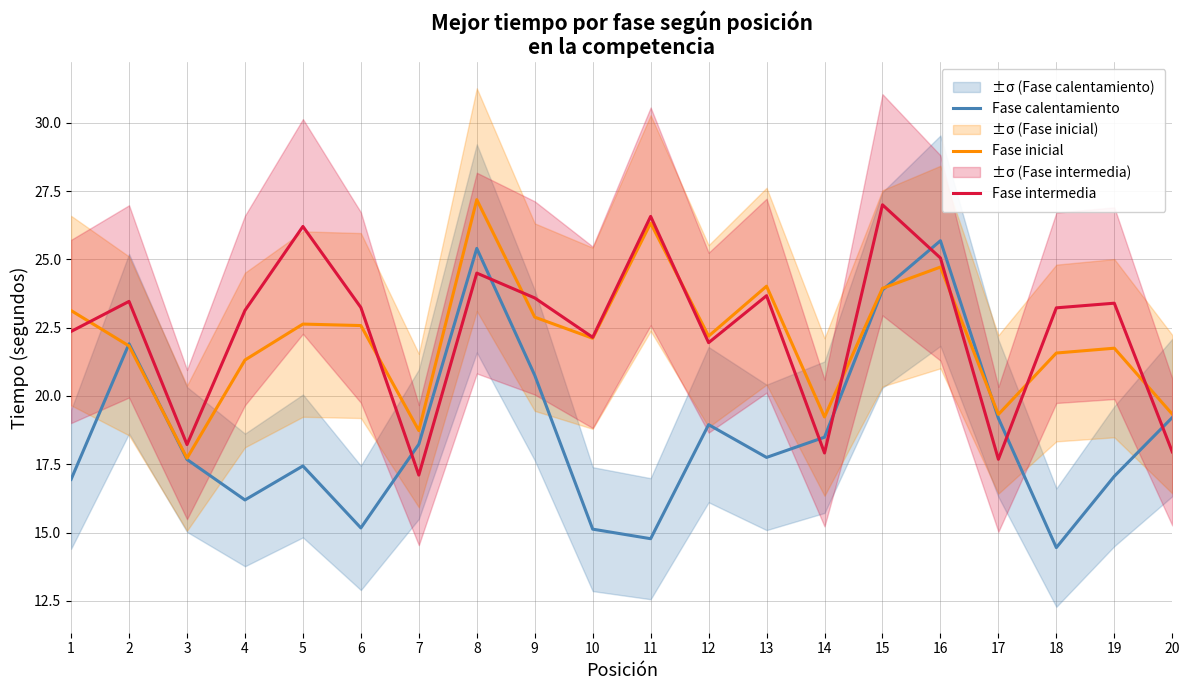

Which series changed the most between 11 and 17?

Fase intermedia